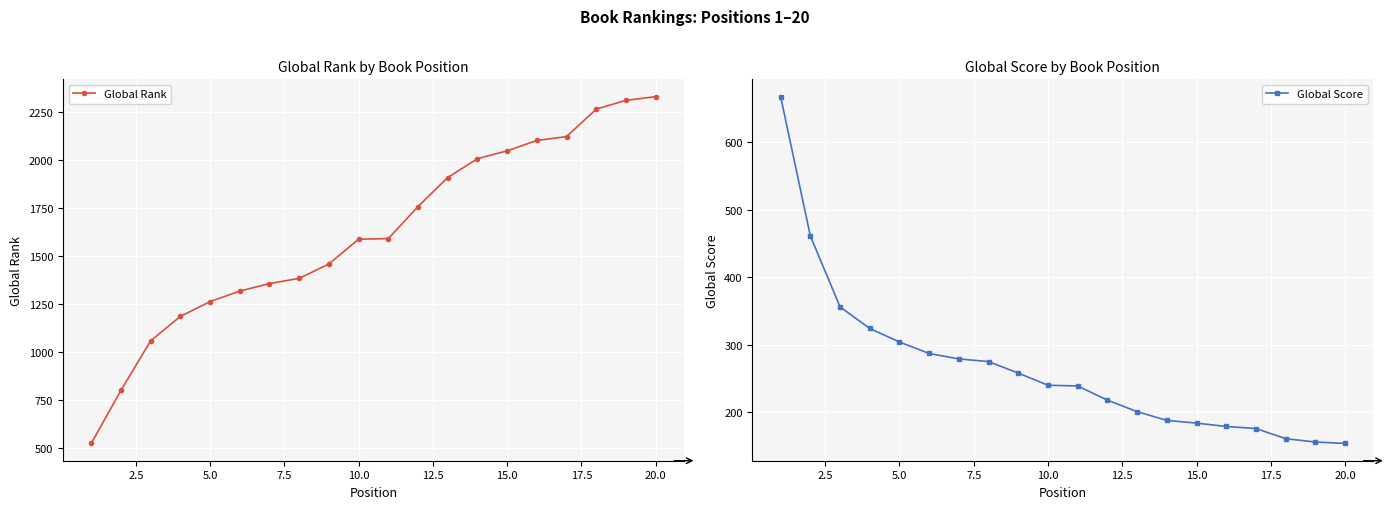

The value of Global Rank at 10.0 is 1588. True or false?

True